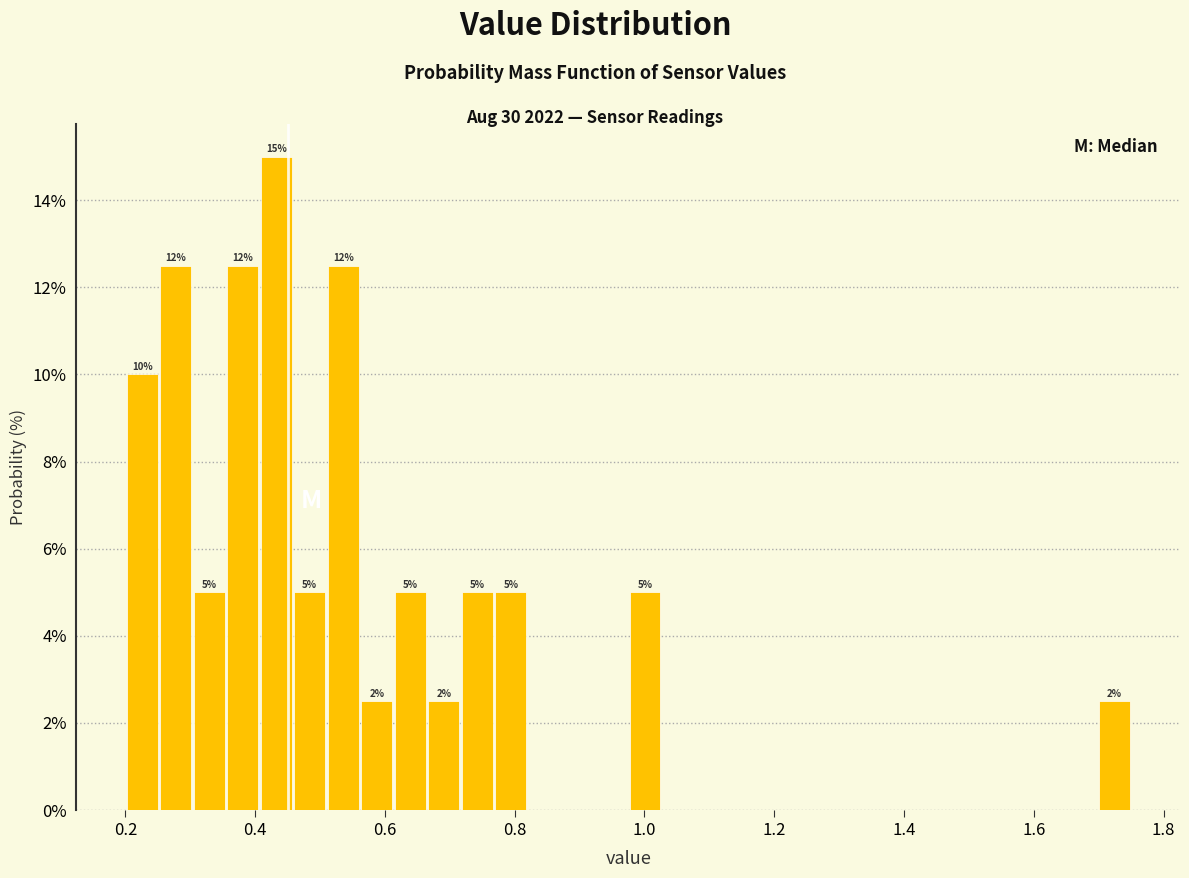

Read against the x-axis, roughly where is the centre of the tallest bar?

0.44